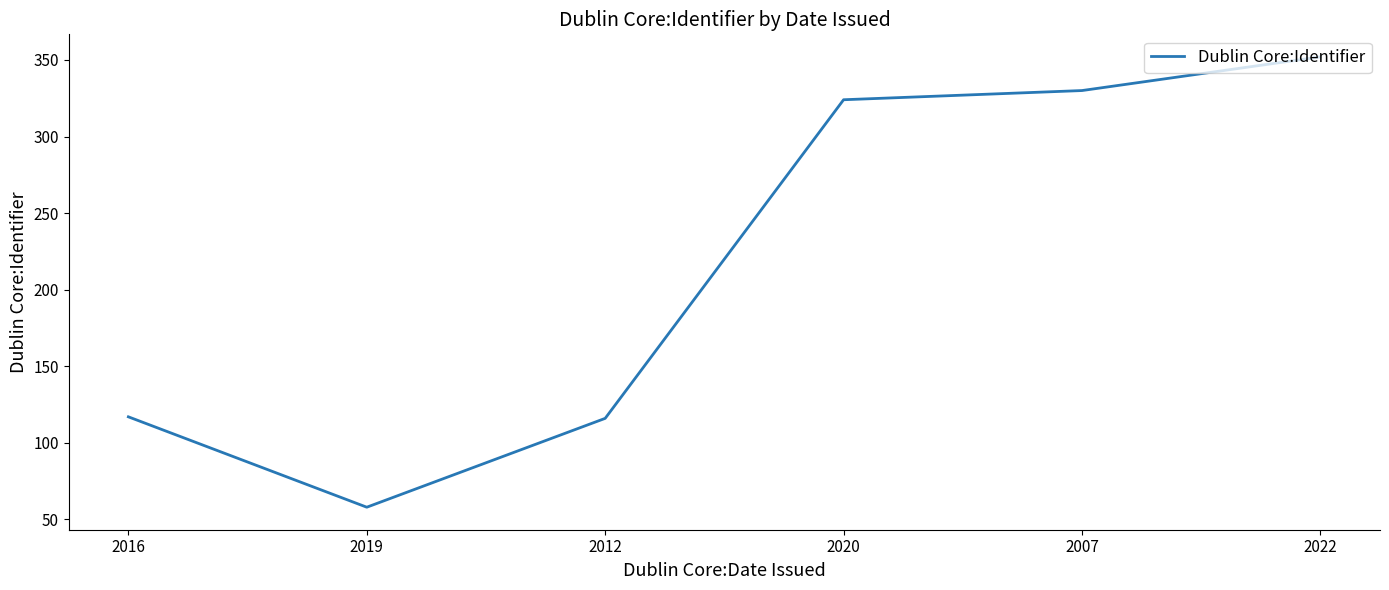

How many distinct data groups are displayed?

1